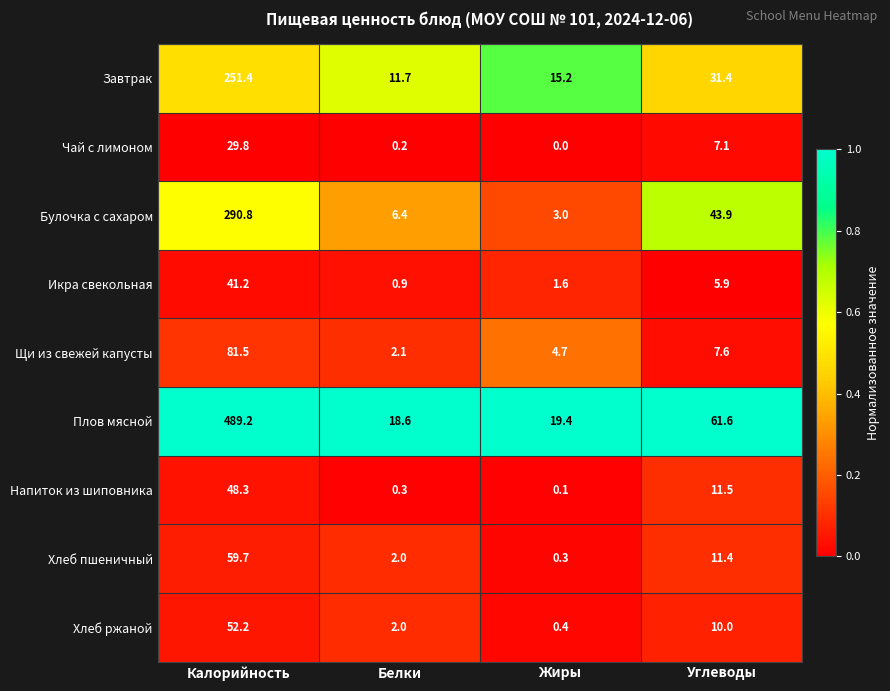

Which series has the widest spread of values?

Плов мясной